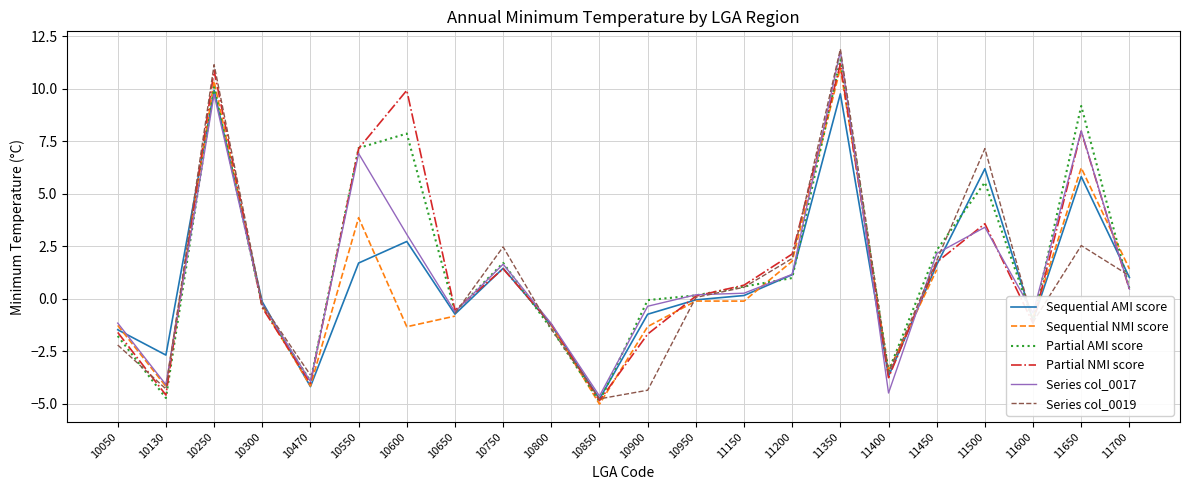

Which series changed the most between 10650 and 11700?

Sequential NMI score